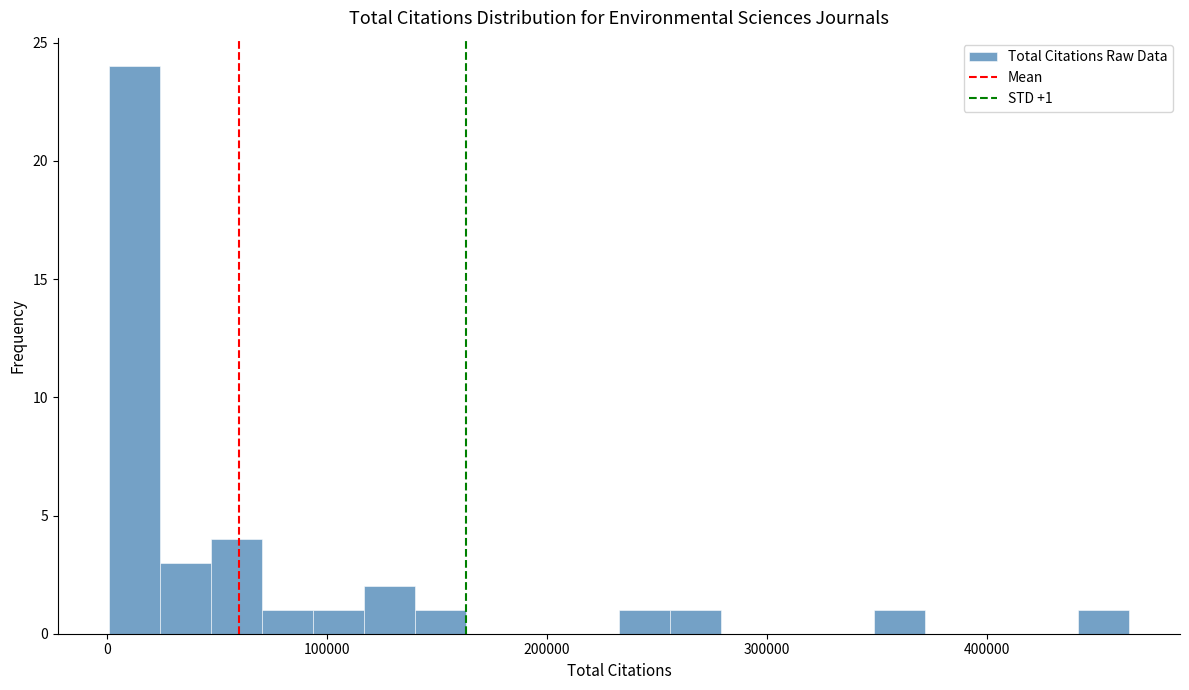

Read against the x-axis, roughly where is the centre of the tallest bar?

10000